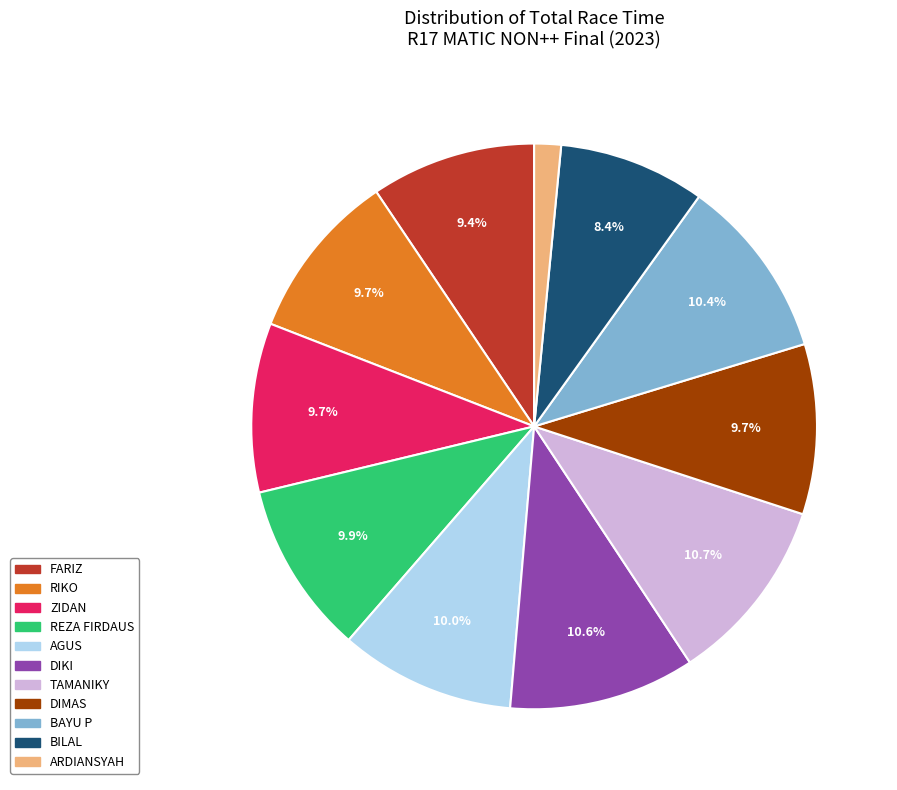

What percentage is NOT represented by REZA FIRDAUS?

90.1%